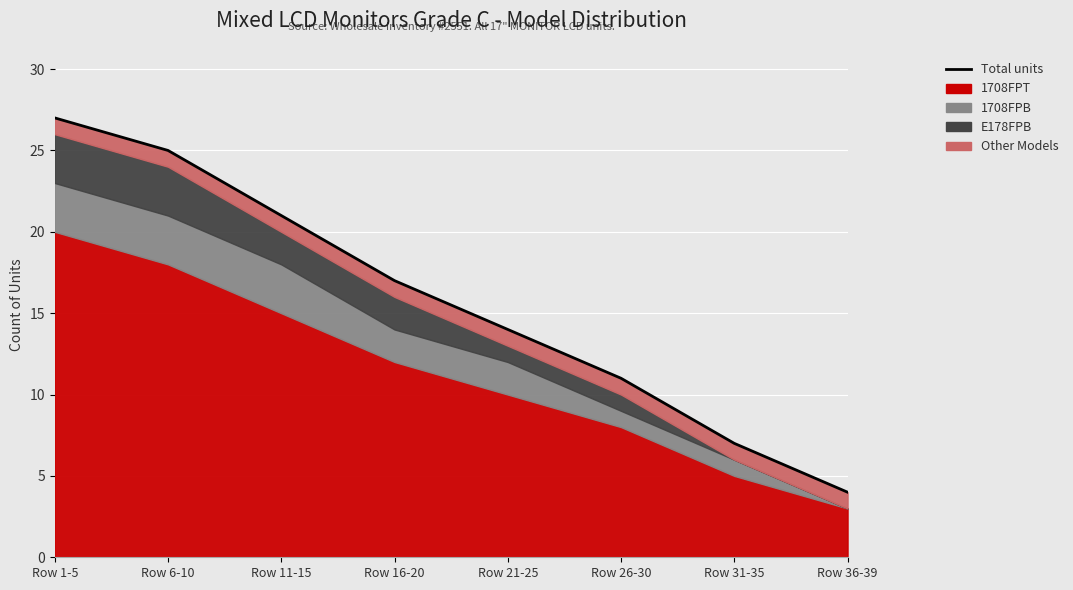

What is the change in value from Row 21-25 to Row 31-35?

-7